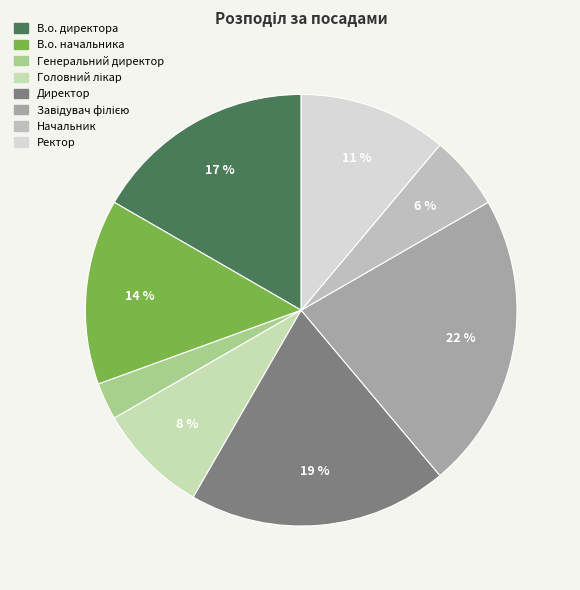

To the nearest percent, what is the average slice percentage?

12%